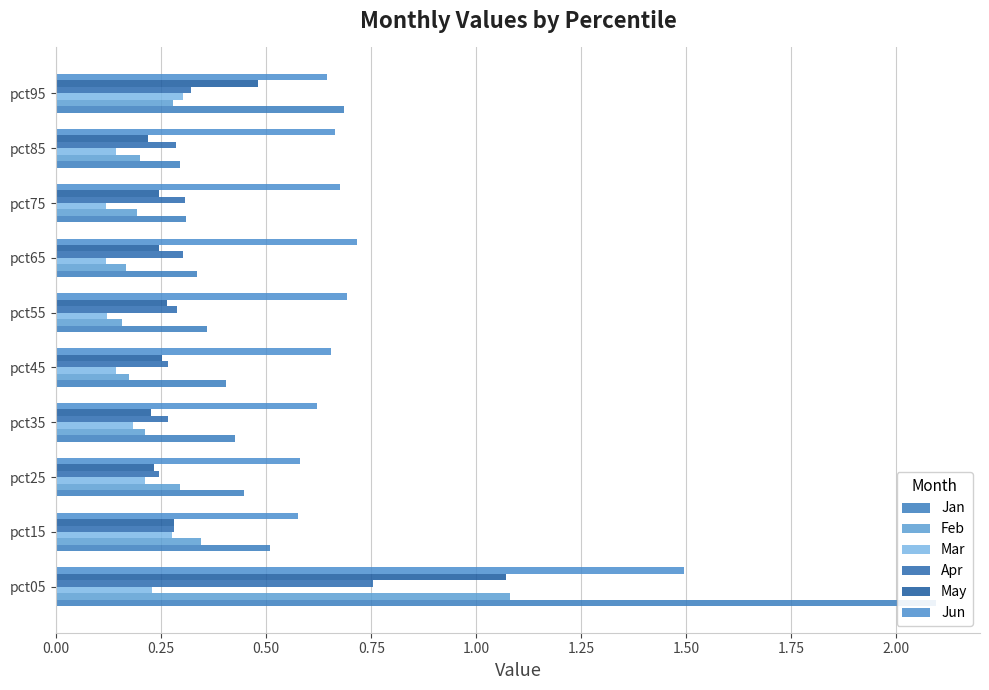

What is the minimum value for Apr?

0.2